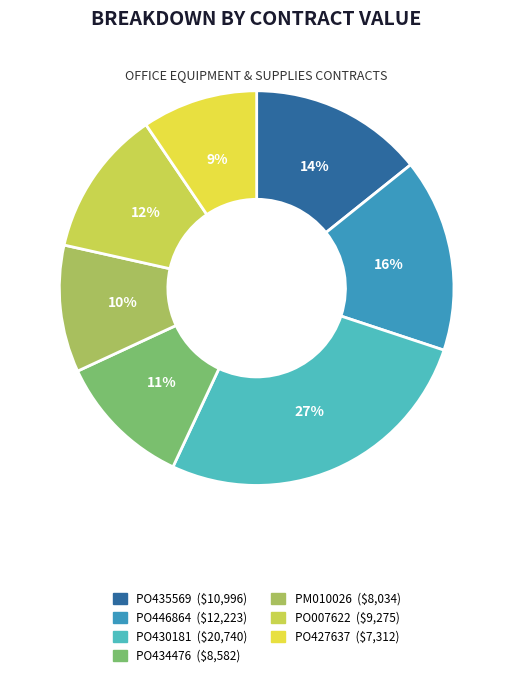

Which has a higher value, PO446864 or PO430181?

PO430181